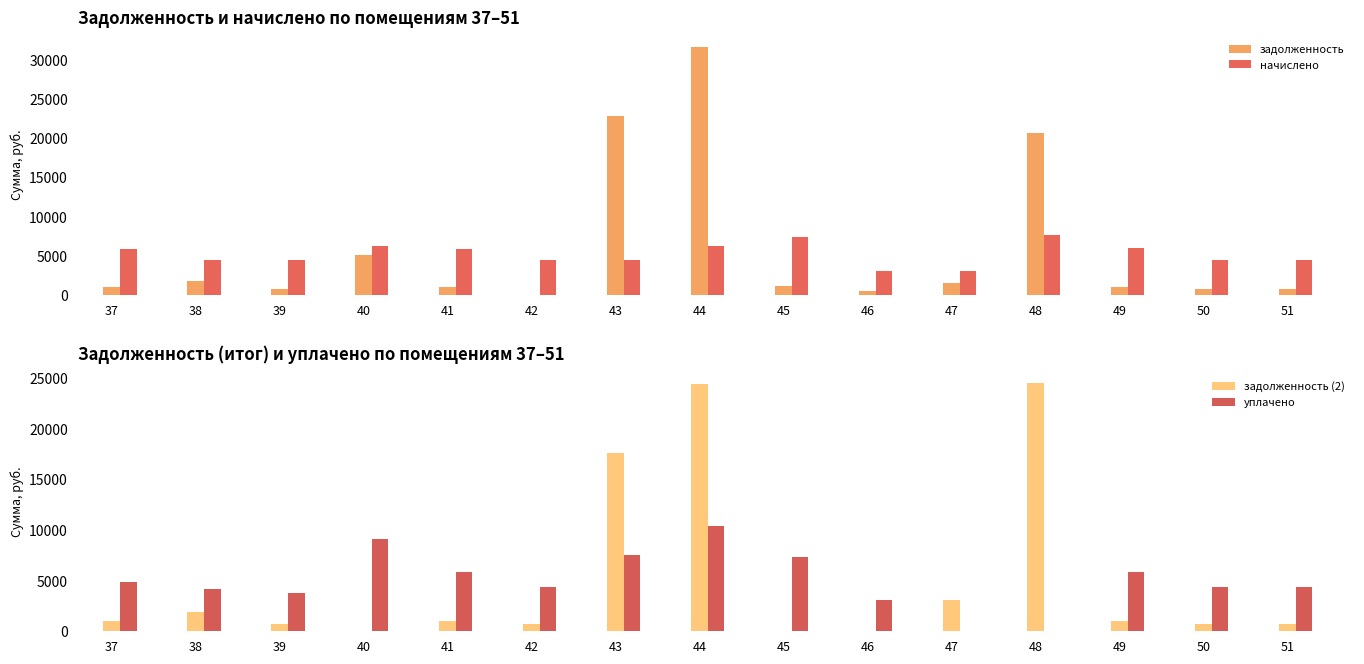

How many bars are there in total?

60